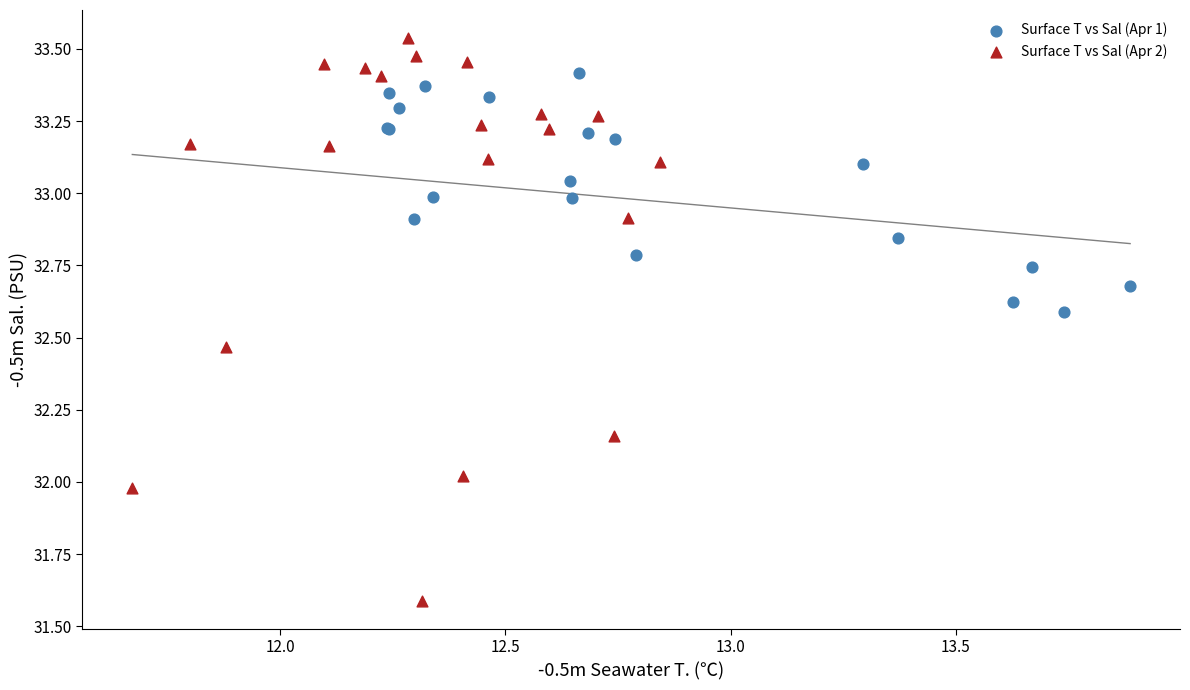

What are all the series names shown in the legend?

Surface T vs Sal (Apr 1), Surface T vs Sal (Apr 2)